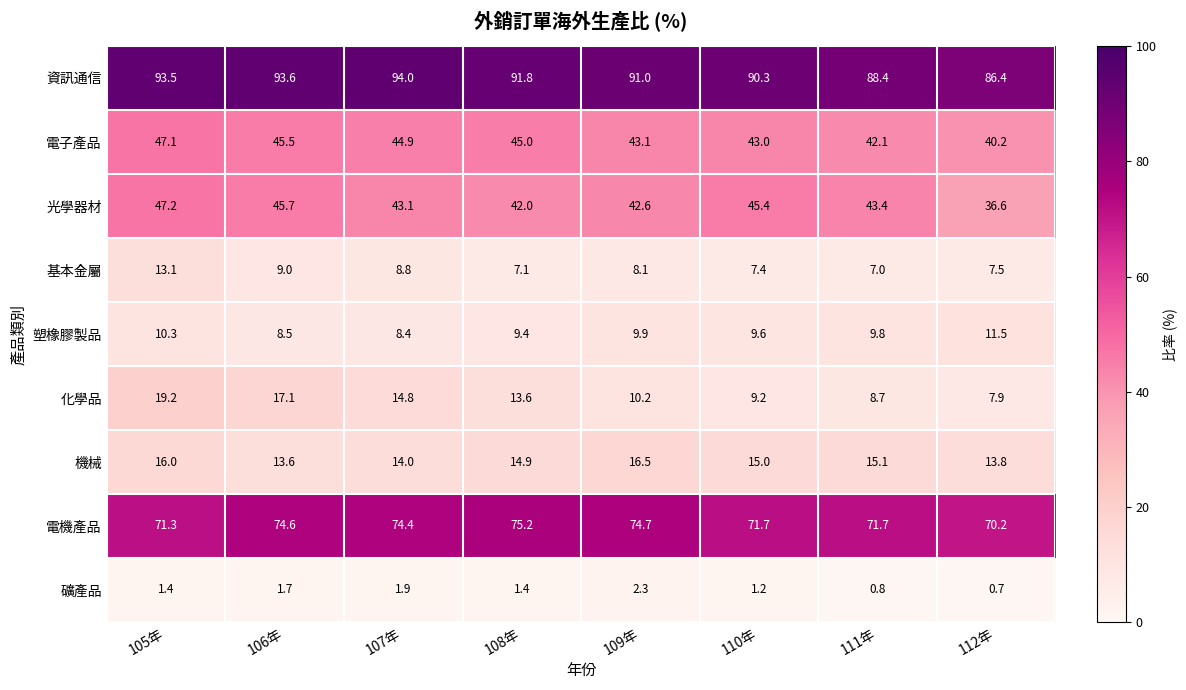

What is the difference between the maximum and minimum values in the 機械 series?

2.9